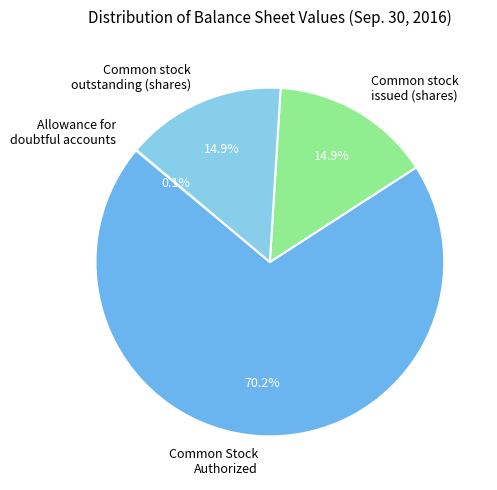

To the nearest percent, what is the difference between the largest and smallest slice percentages?

70%